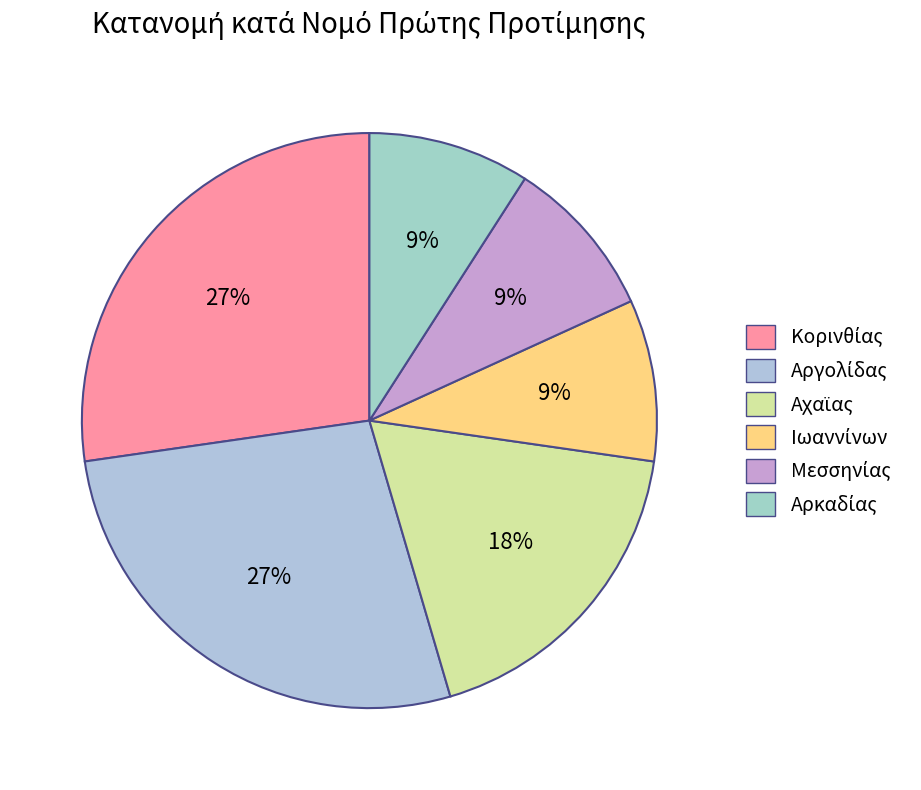

How many segments does this pie chart have?

6